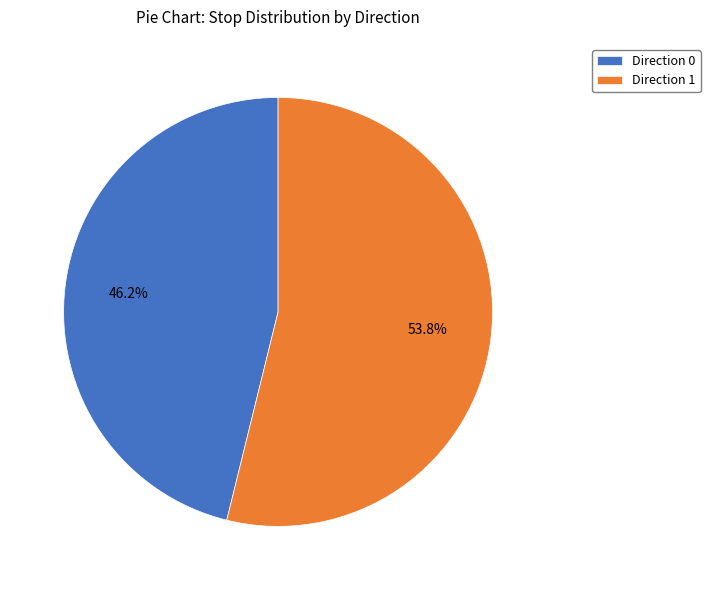

Which has a higher value, Direction 0 or Direction 1?

Direction 1